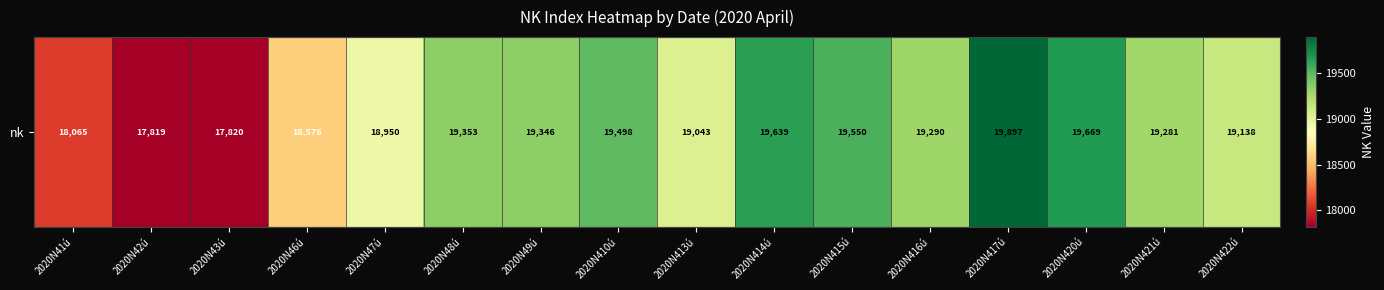

What is the difference between the second highest and minimum values?

1850.4